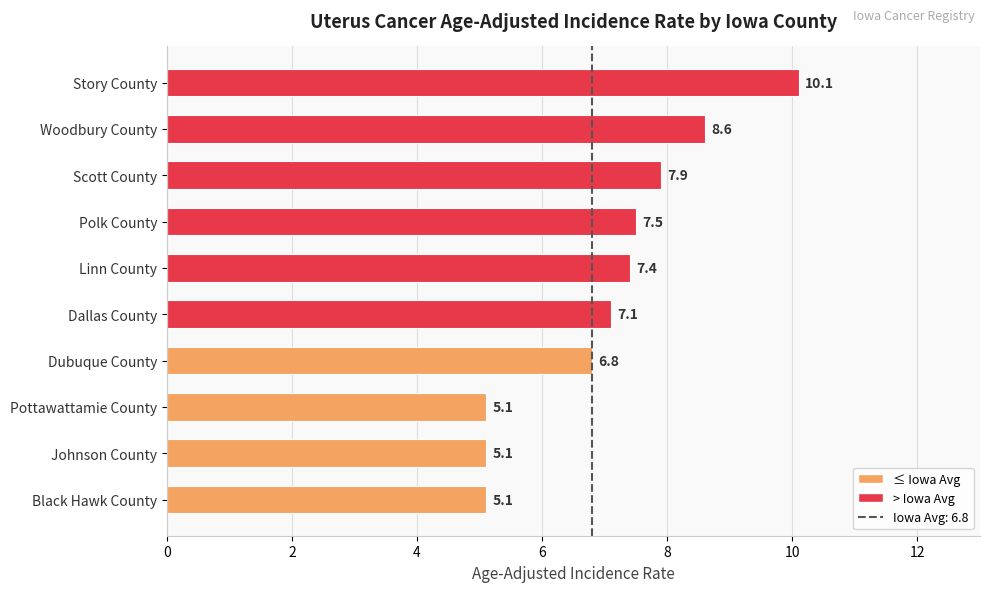

Reading bottom to top, what are all the values shown in this chart?

5.1	5.1	5.1	6.8	7.1	7.4	7.5	7.9	8.6	10.1